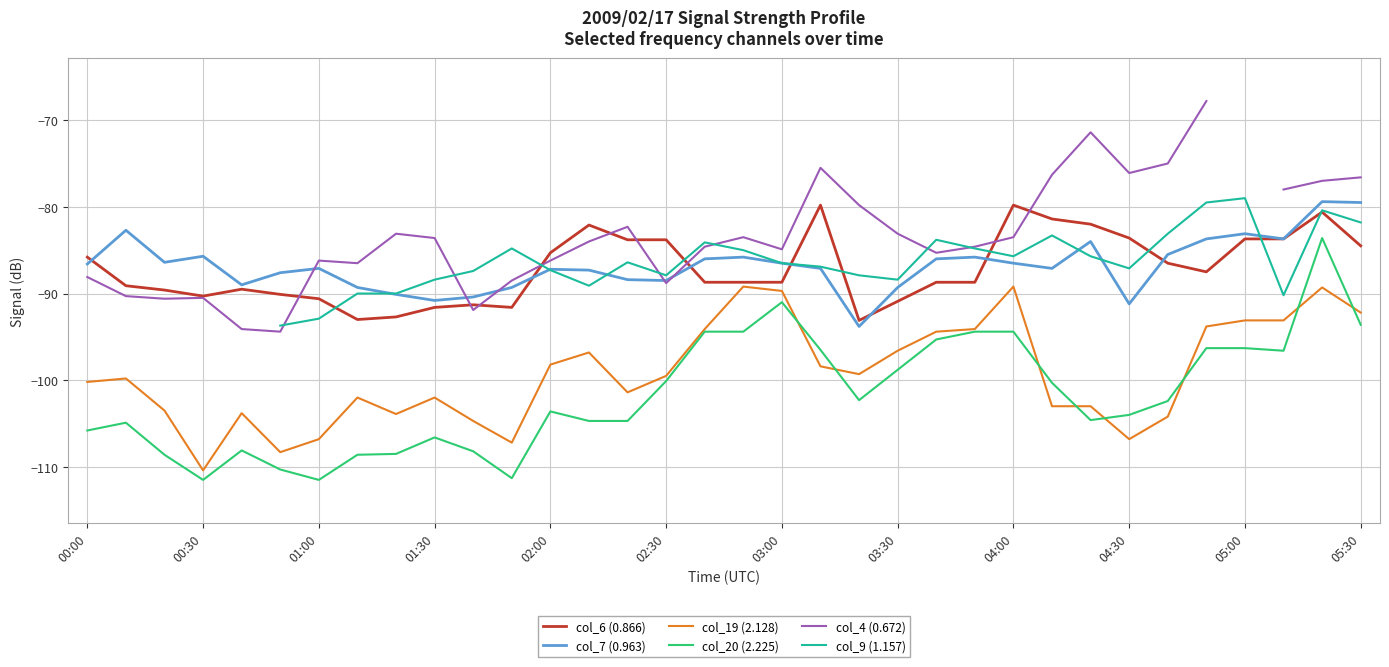

What is the maximum value for col_20 (2.225)?

-83.6